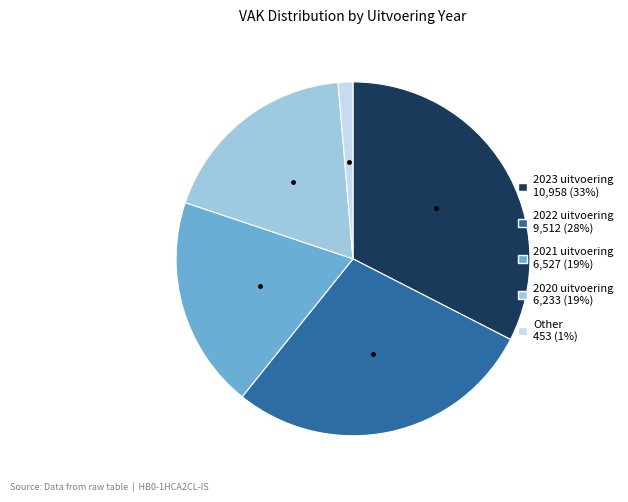

Which has a higher value, 2022 uitvoering or 2020 uitvoering?

2022 uitvoering